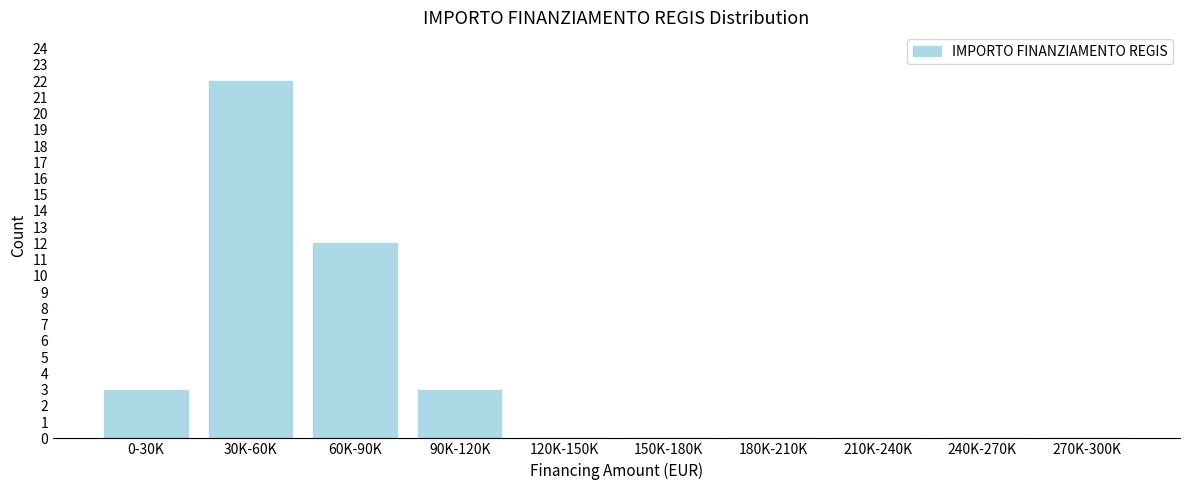

Reading right to left, extract all data points from this chart.

270K-300K=0	240K-270K=0	210K-240K=0	180K-210K=0	150K-180K=0	120K-150K=0	90K-120K=3	60K-90K=12	30K-60K=22	0-30K=3